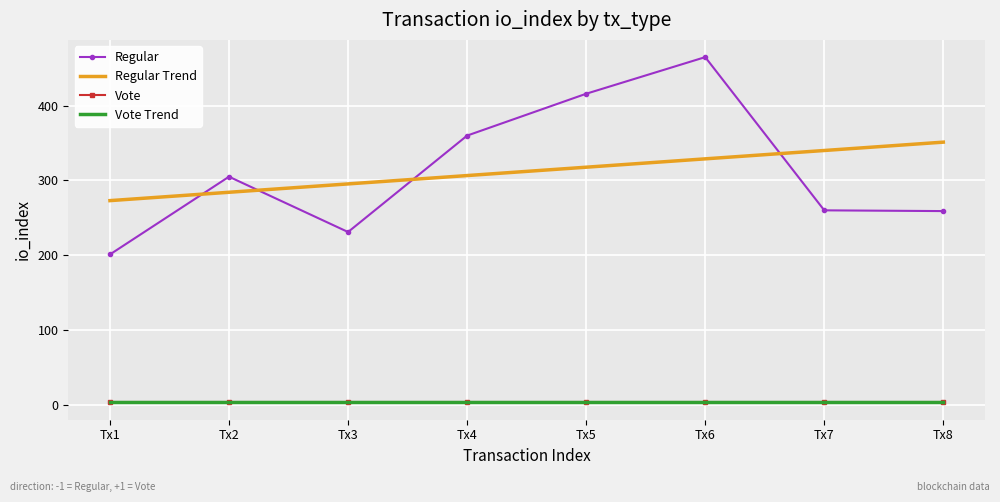

At which label does Regular first exceed 305?

Tx4